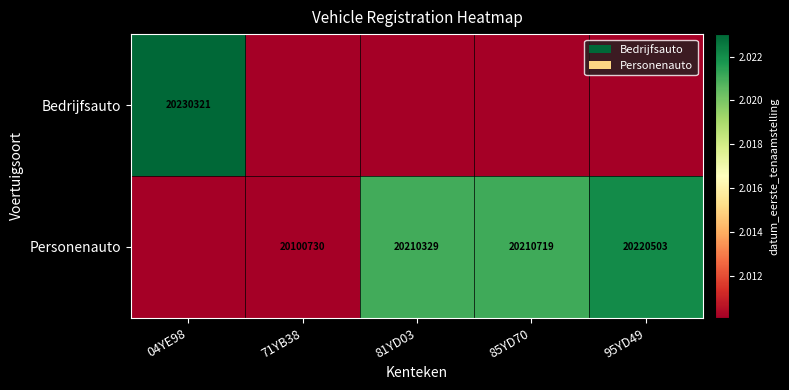

The Personenauto series shows 7420257 at 71YB38. True or false?

False